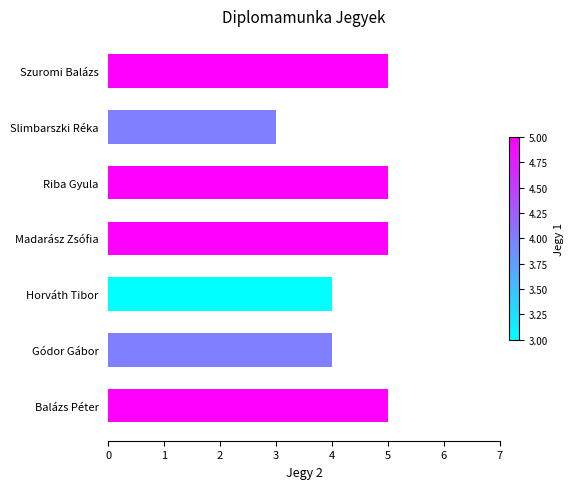

List the labels in order of value, smallest first.

Slimbarszki Réka, Gódor Gábor, Horváth Tibor, Balázs Péter, Madarász Zsófia, Riba Gyula, Szuromi Balázs